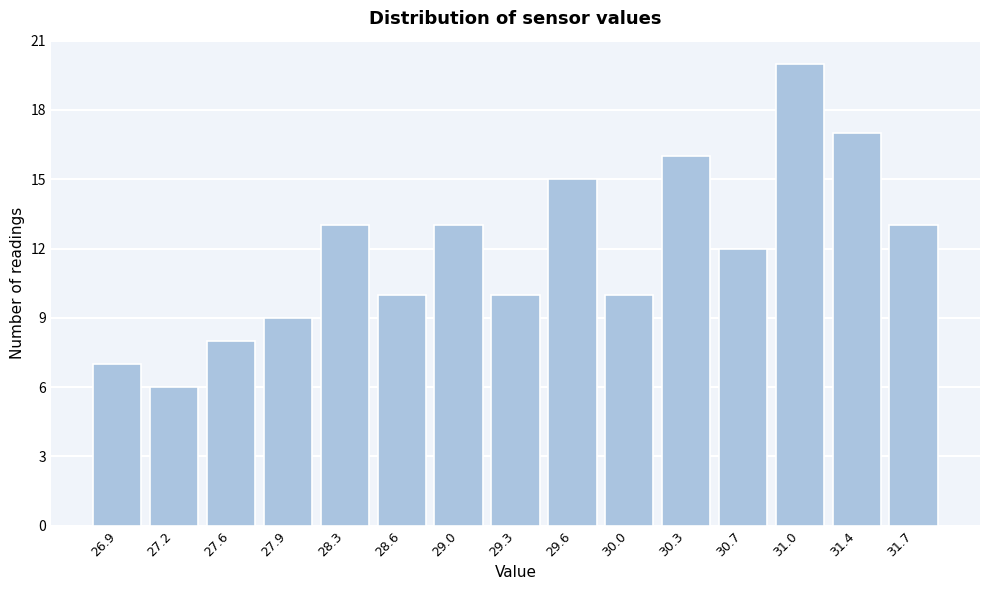

What is the height of the bar covering 31.55 to 31.90 on the x-axis? Neither the bar edges nor the heights are printed on the chart, so give them approximately, as read against the axes.

13